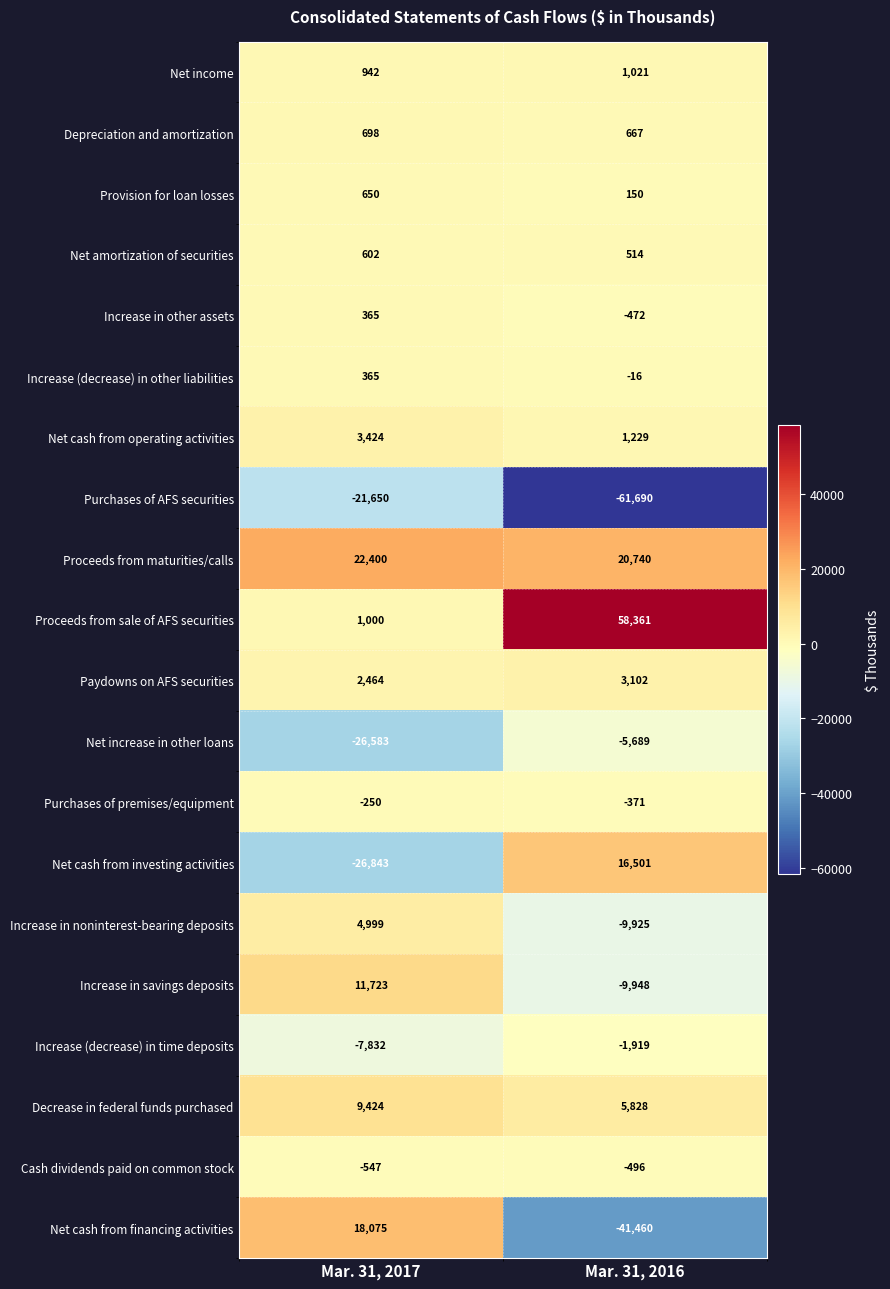

What is the difference between the maximum and minimum values in the Decrease in federal funds purchased series?

3596